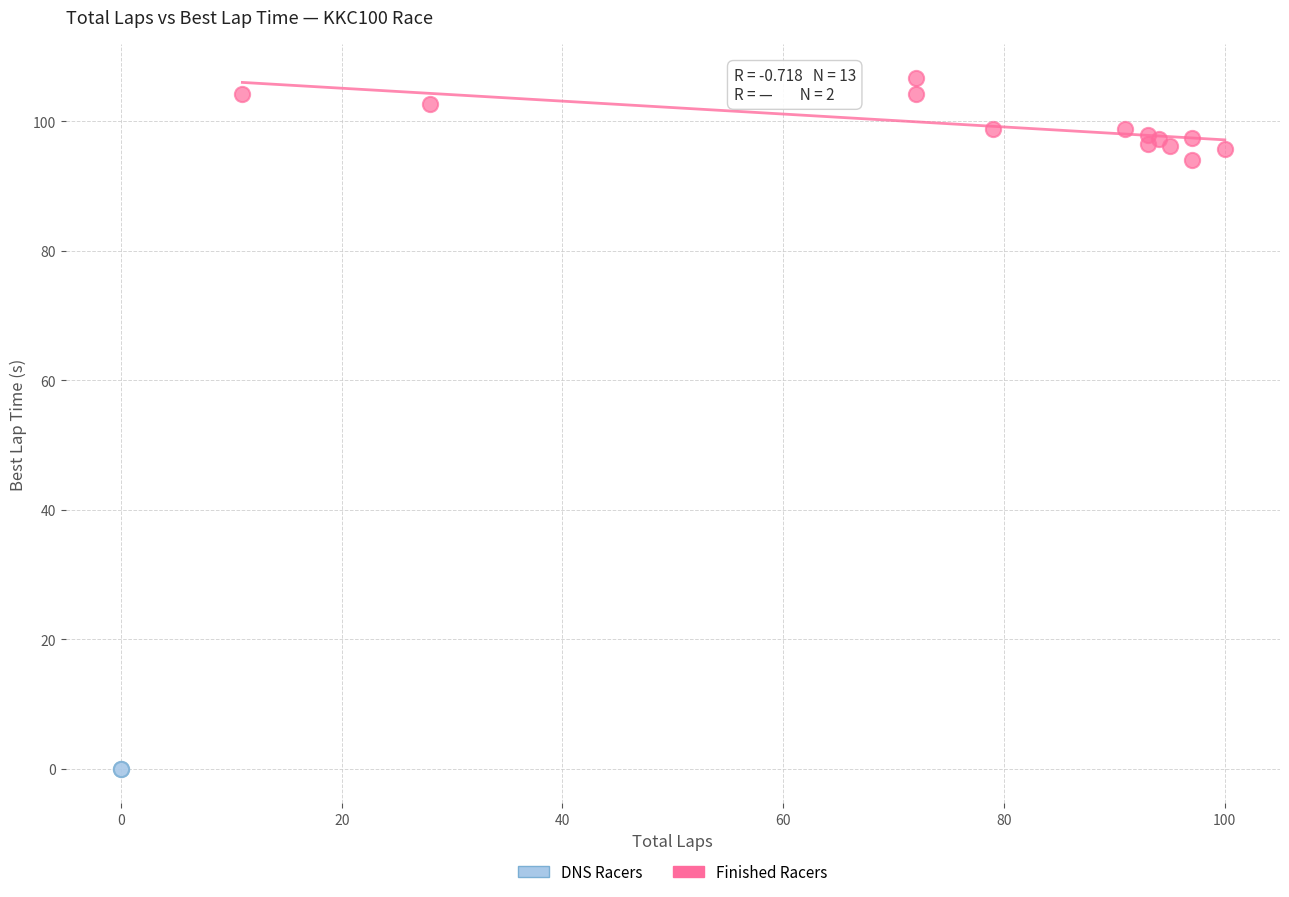

Which series reaches the minimum Y coordinate?

DNS Racers